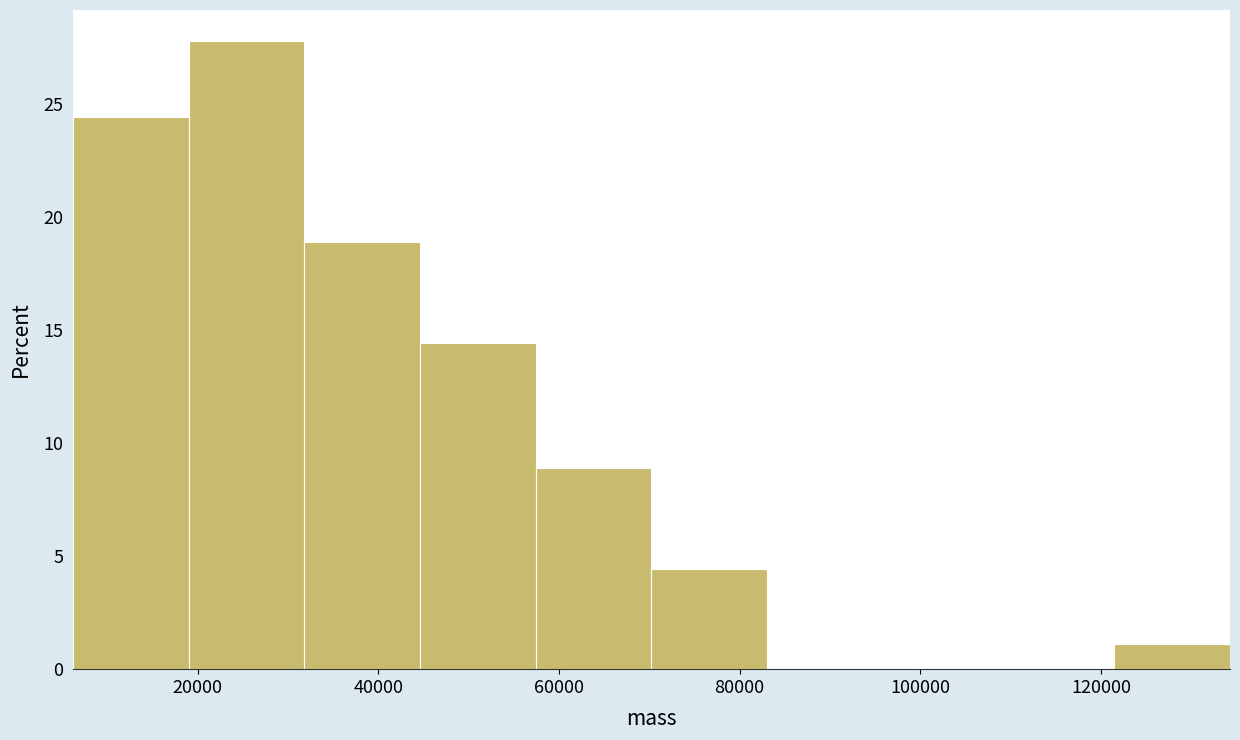

Over which range of the x-axis is the bar tallest?

20000 to 32000